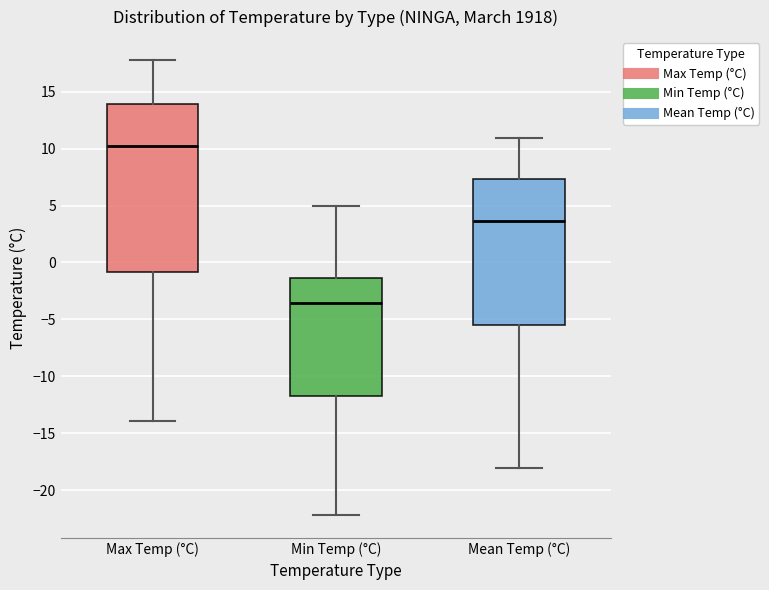

Where is the lower edge of the box for Mean Temp (°C) on the y-axis? The values are not printed on the chart, so give them approximately, as read against the axis.

-5.5